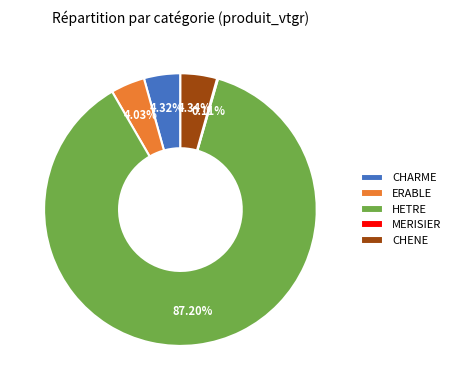

To the nearest percent, what is the combined percentage of HETRE and ERABLE?

91%